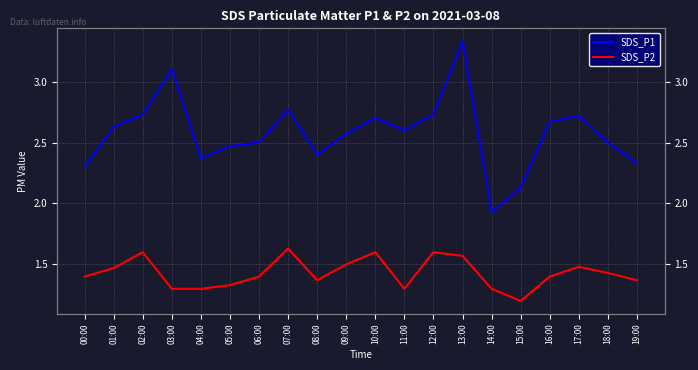

What position from the left is 01:00?

2